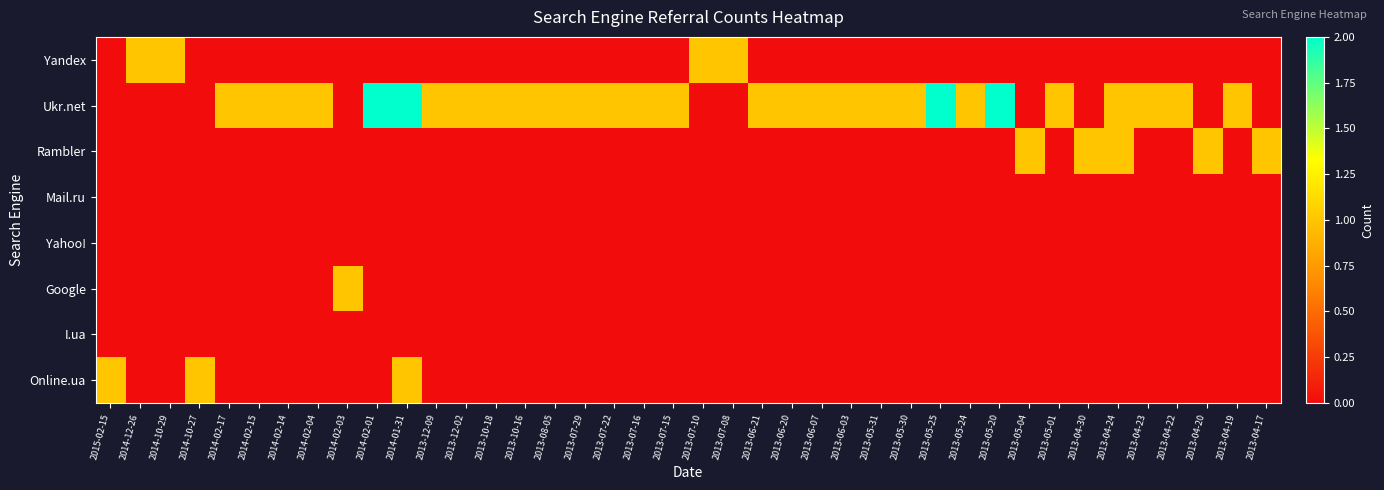

At how many categories does at least one series exceed 1?

4